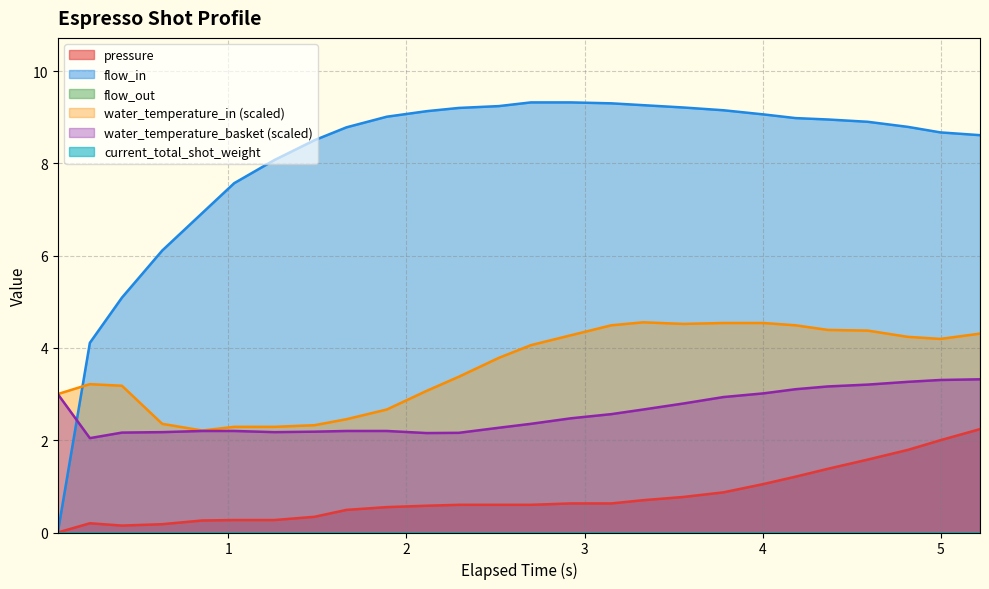

At 2, list the series in order from largest to smallest.

flow_in, water_temperature_in, water_temperature_basket, pressure